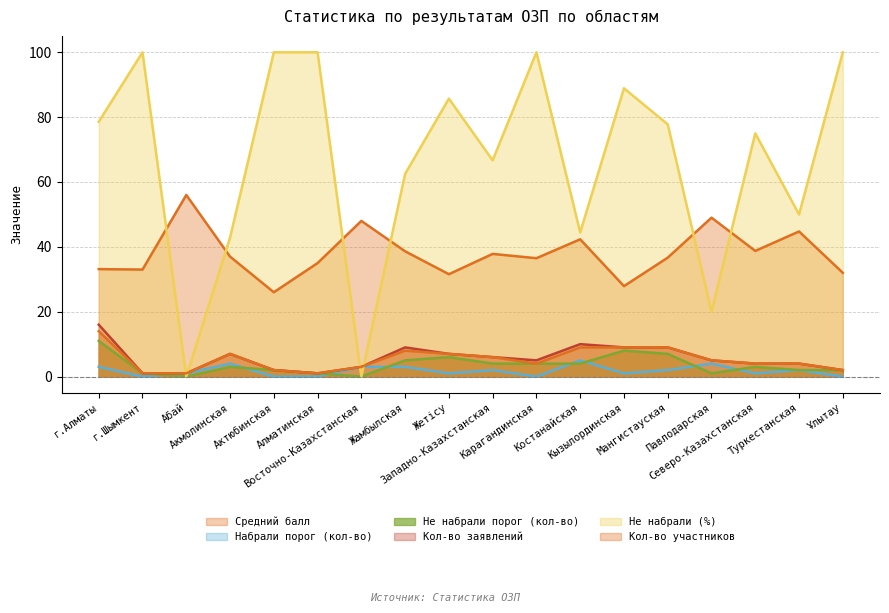

What is the spread (max minus min) of values at Кызылординская?

87.9